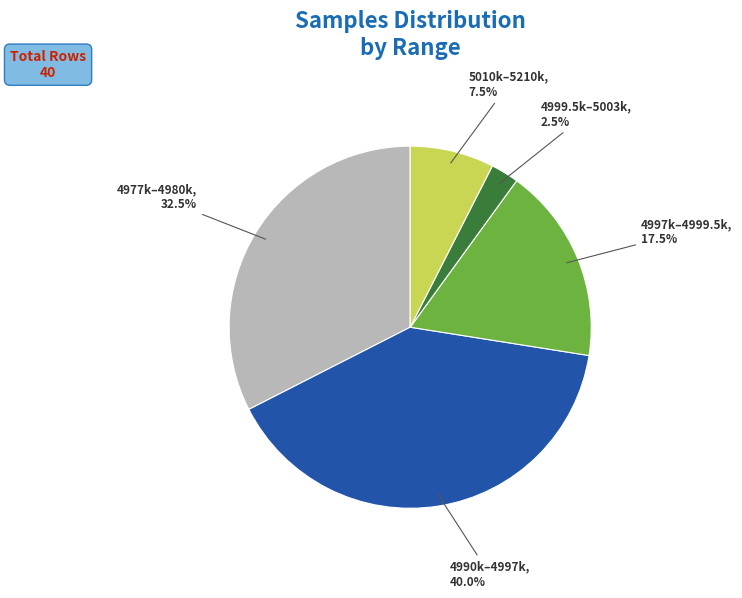

Count the number of slices in the pie.

5